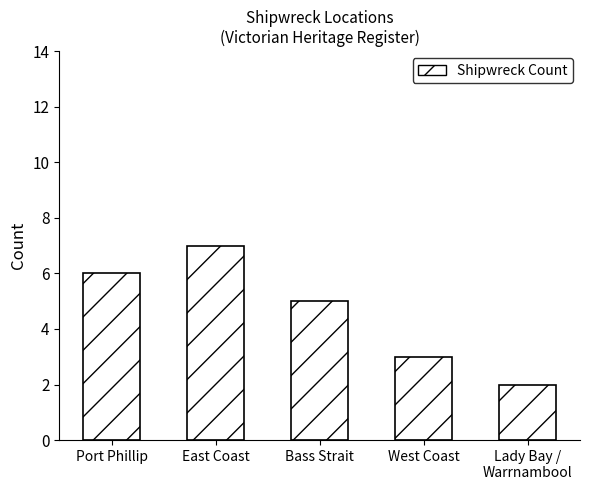

Reading right to left, what are all the values shown in this chart?

Lady Bay /
Warrnambool=2	West Coast=3	Bass Strait=5	East Coast=7	Port Phillip=6